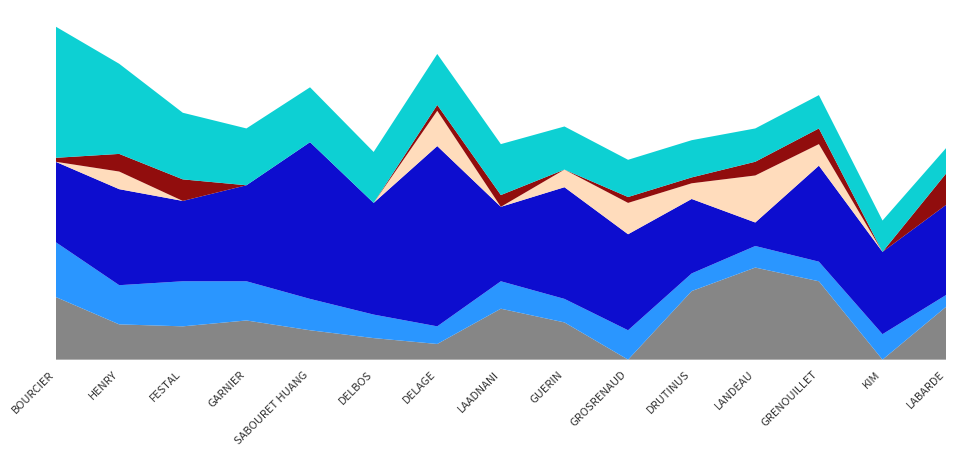

Reading left to right, transcribe all the data shown in this chart.

ER1 M15 Poitiers: 32	18	17	20	15	11	8	26	19	0	35	47	40	0	27
Scaramouche M15: 28	20	23	20	16	12	9	14	12	15	9	11	10	13	6
ER2 M15 La Rochelle: 41	49	41	49	80	57	92	38	57	49	38	12	49	42	46
ER3 M15 Bordeaux: 0	9	0	0	0	0	18	0	9	16	8	24	11	0	0
ER4 M15 Chatellerault: 2	9	11	0	0	0	3	6	0	3	3	7	8	0	16
Total: 67	46	34	29	28	26	26	26	22	19	19	17	17	16	13